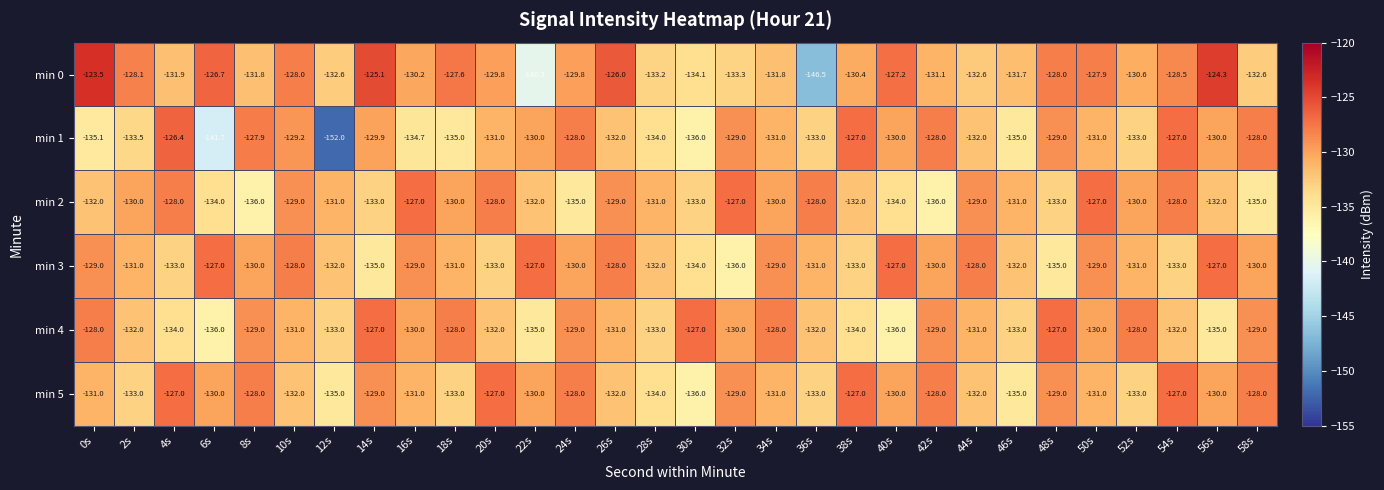

Where does the min 4 series first go above -131?

0s